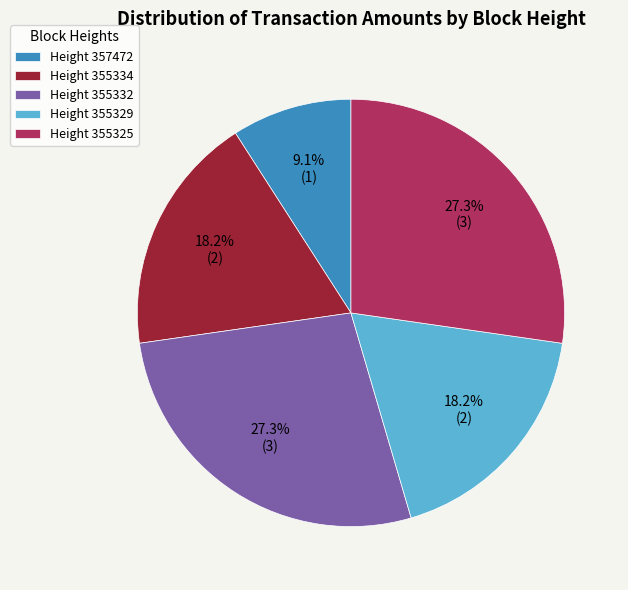

How many segments does this pie chart have?

5